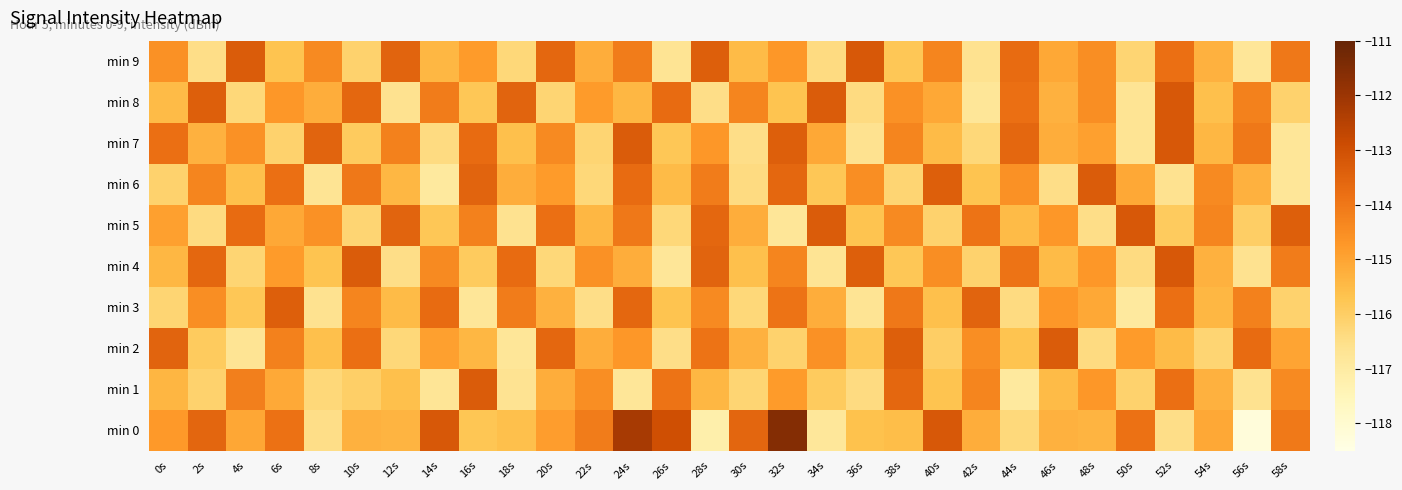

Rank the series at 24s from lowest to highest value.

min 1, min 8, min 4, min 2, min 9, min 5, min 6, min 3, min 7, min 0